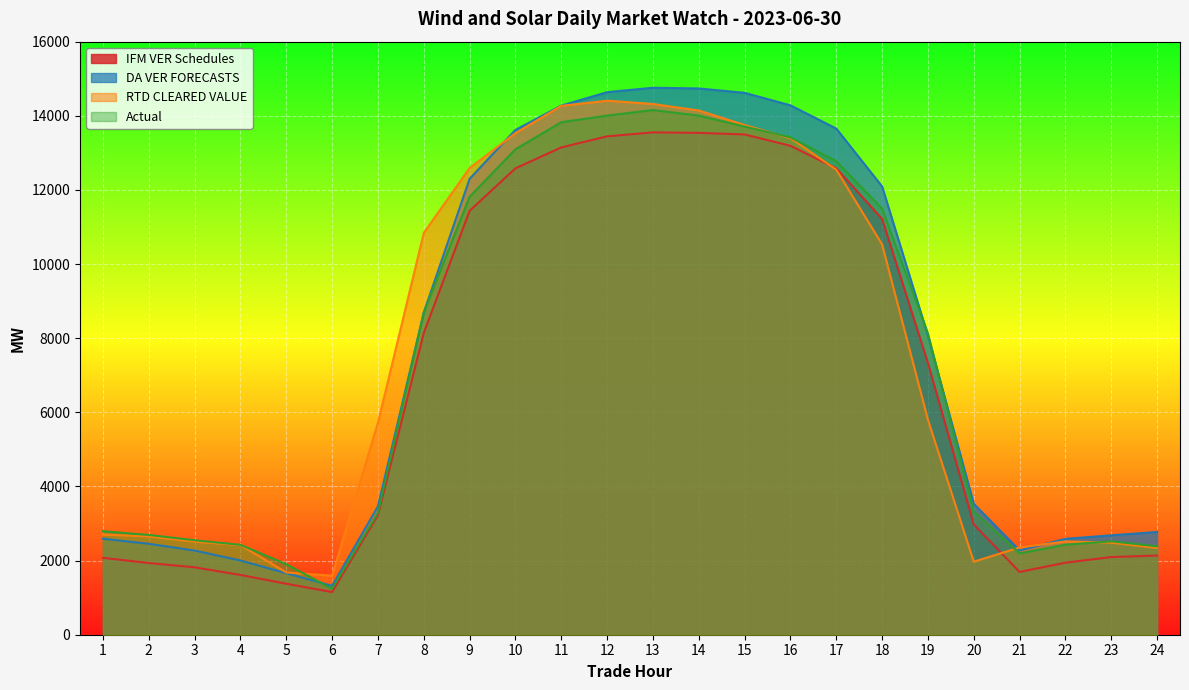

At which label does IFM VER Schedules first exceed 7331?

8